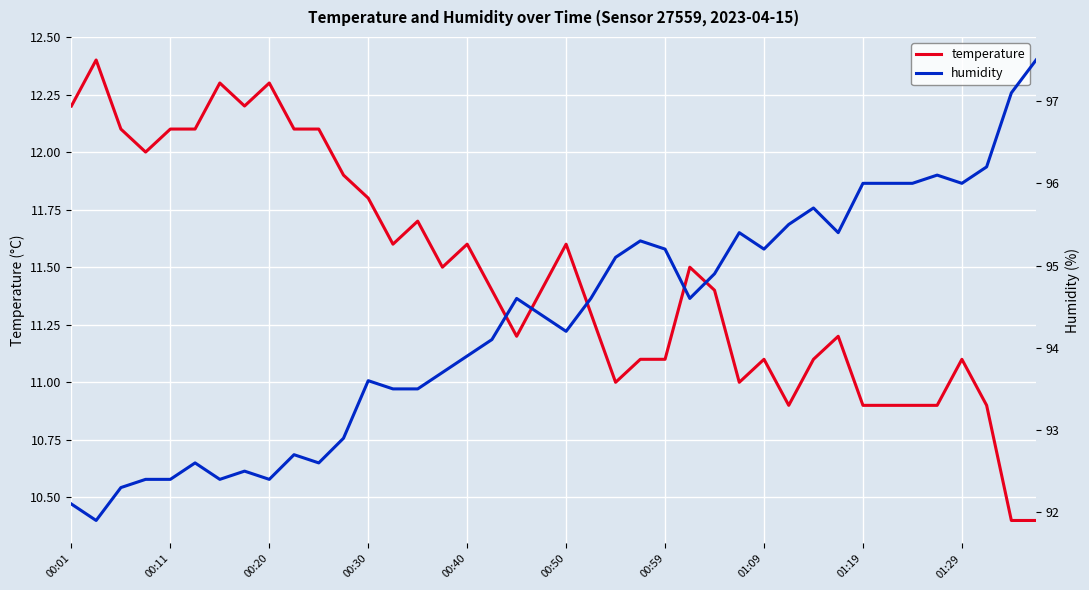

What position from the right is 13?

27